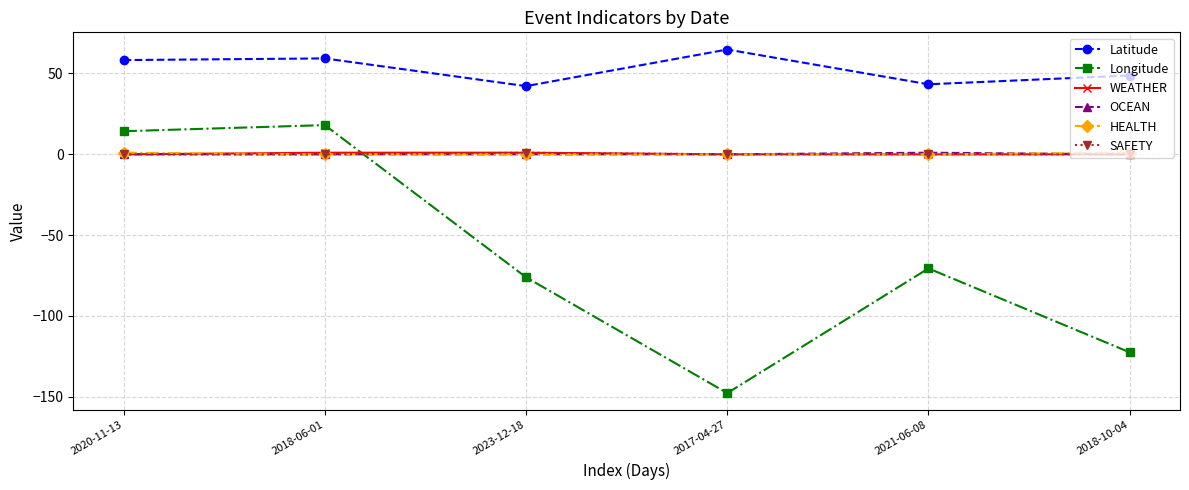

What is the label of the 2nd point from the right?

2021-06-08